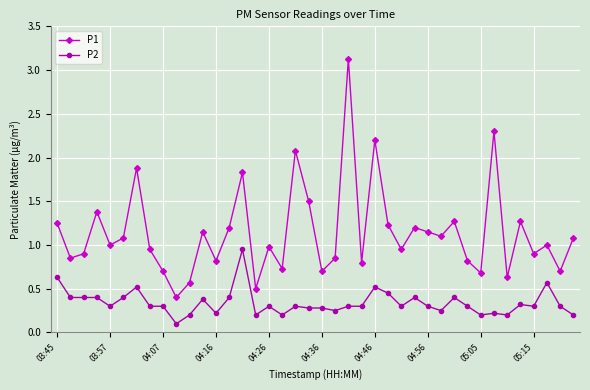

What is the minimum value for P1?

0.4